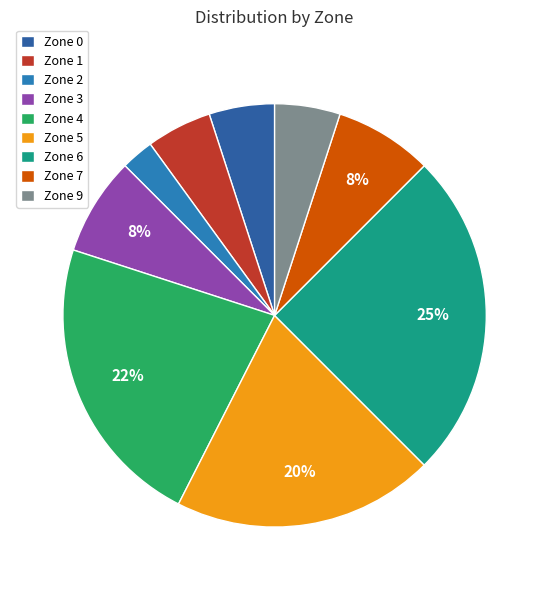

How many segments does this pie chart have?

9